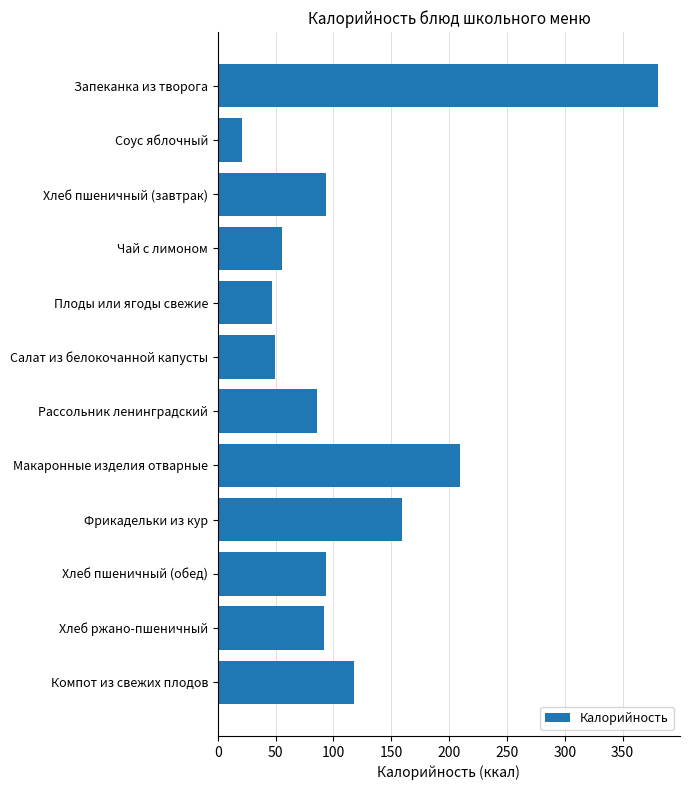

What position from the bottom is Чай с лимоном?

9